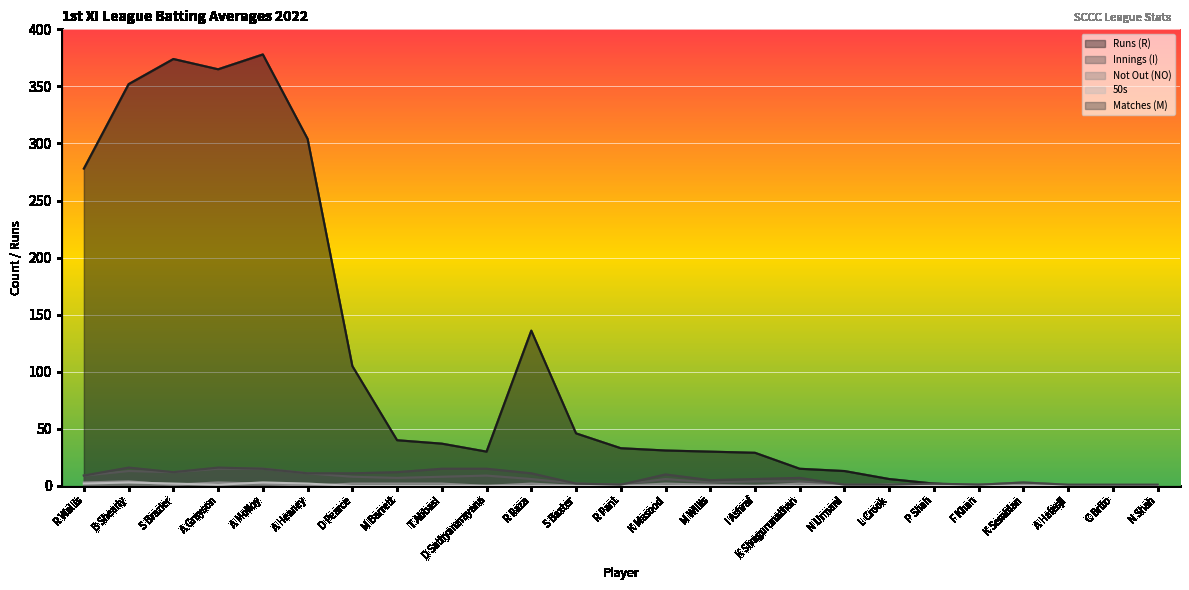

What is the label of the 21st point from the left?

F Khan